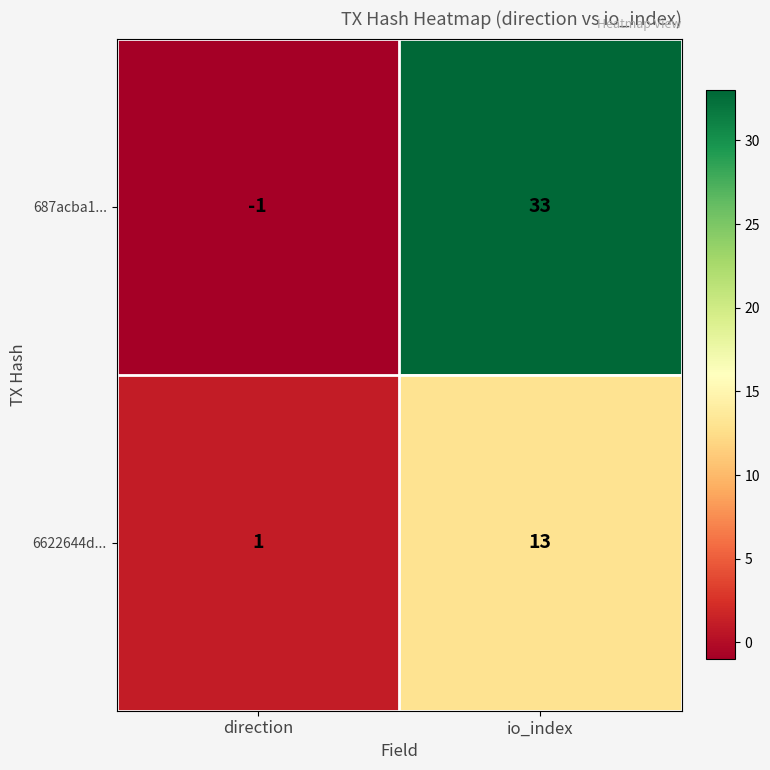

Reading left to right, transcribe all the data shown in this chart.

687acba1...: -1	33
6622644d...: 1	13